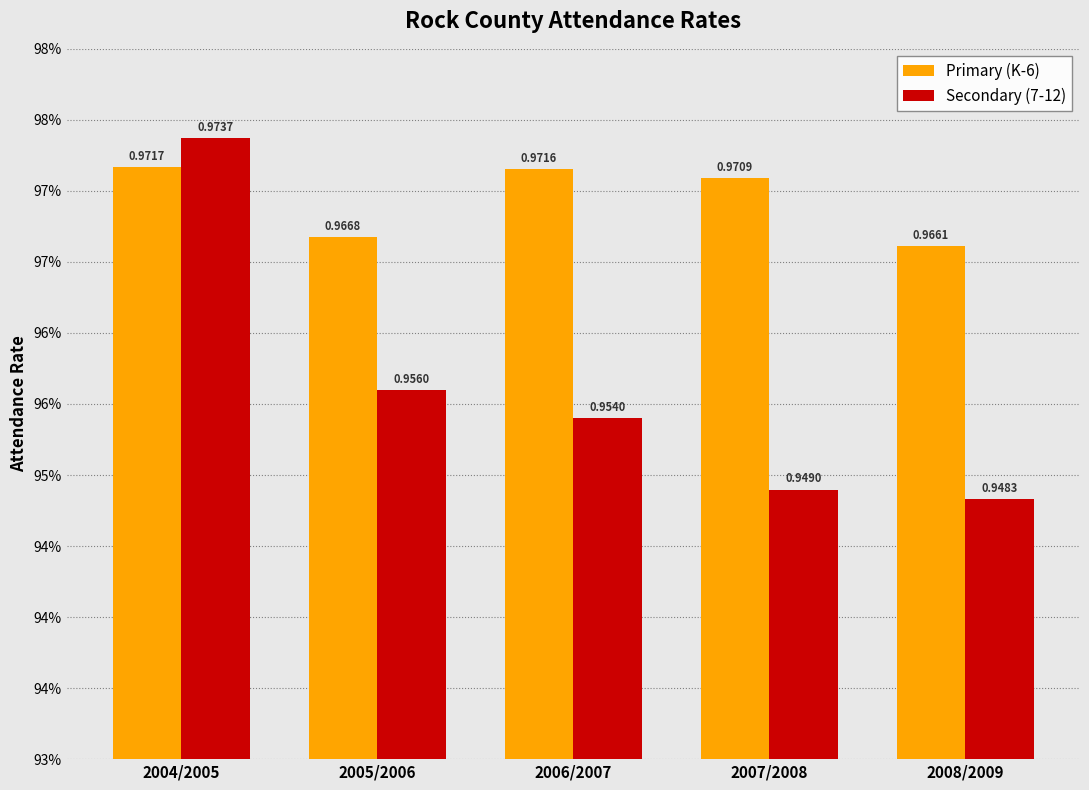

Reading left to right, extract all data points from this chart.

Primary (K-6): 2004/2005=1.0	2005/2006=1.0	2006/2007=1.0	2007/2008=1.0	2008/2009=1.0
Secondary (7-12): 2004/2005=1.0	2005/2006=1.0	2006/2007=1.0	2007/2008=0.9	2008/2009=0.9